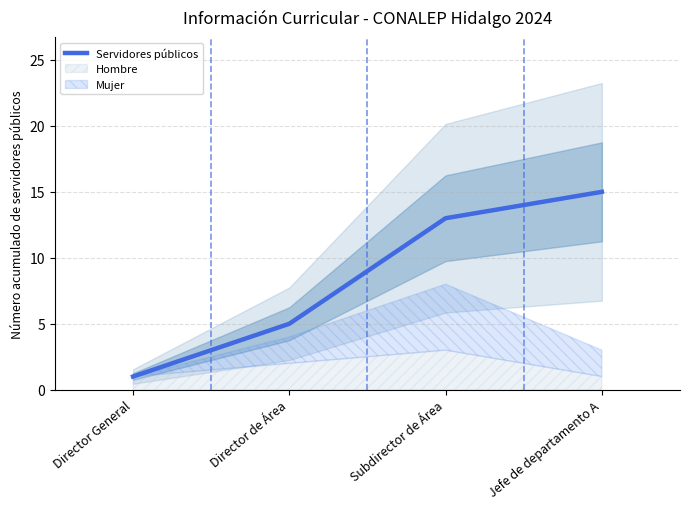

Between Director de Área and Subdirector de Área, which is larger?

Subdirector de Área